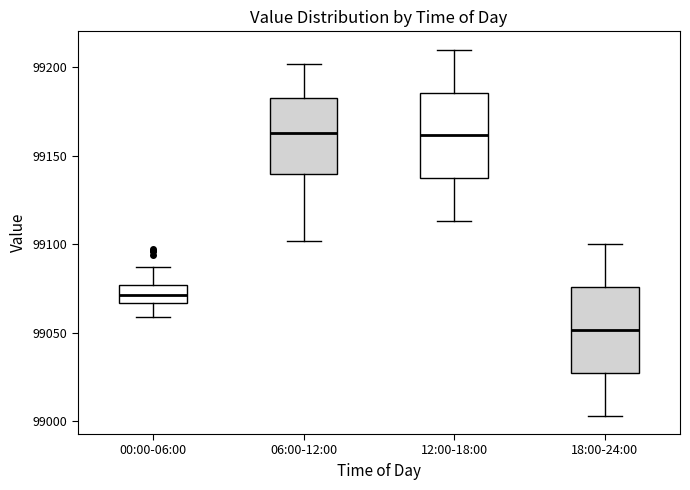

Where does the median line of the box for 12:00-18:00 sit on the y-axis? The values are not printed on the chart, so give them approximately, as read against the axis.

99160